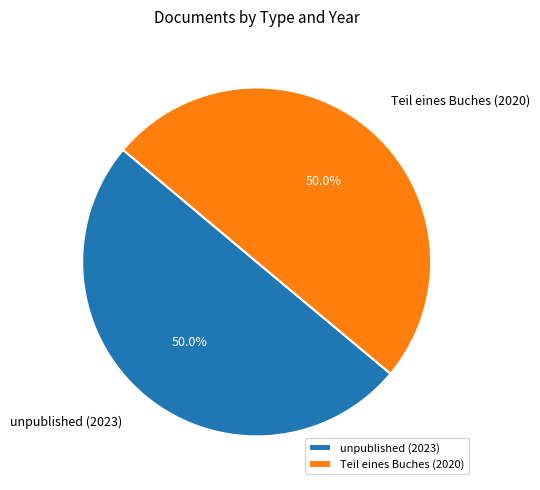

To the nearest percent, what portion does Teil eines Buches (2020) represent?

50%